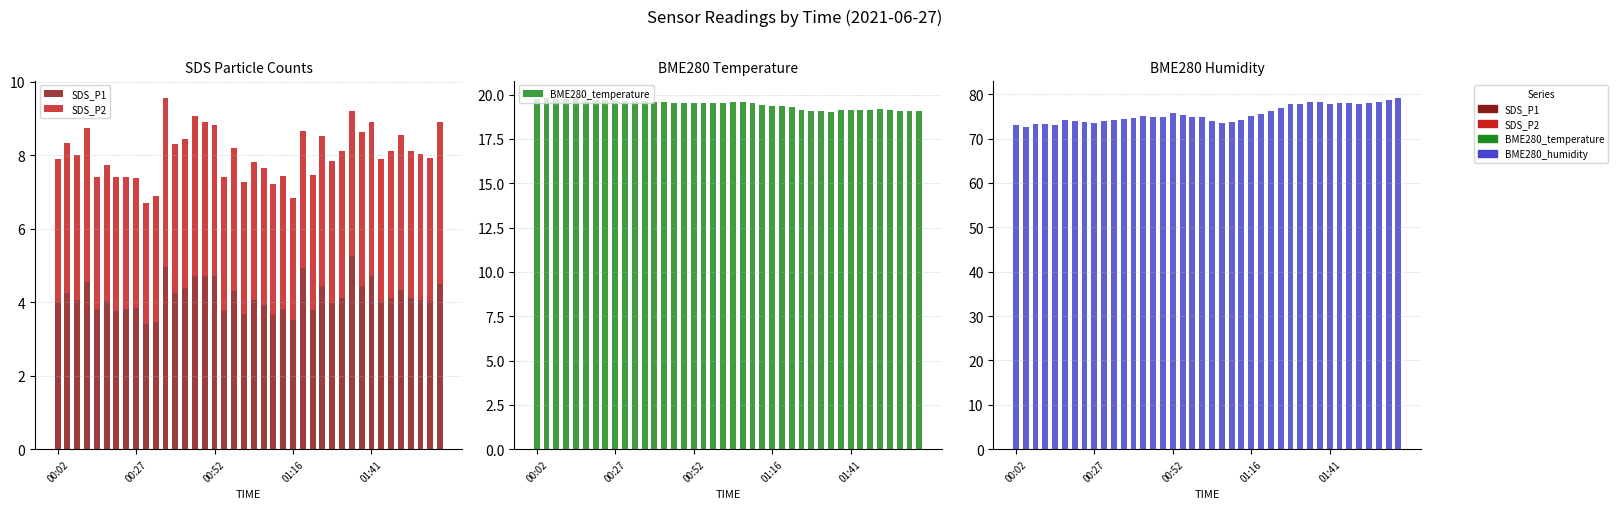

The SDS_P2 series shows 5.6 at 34. True or false?

False